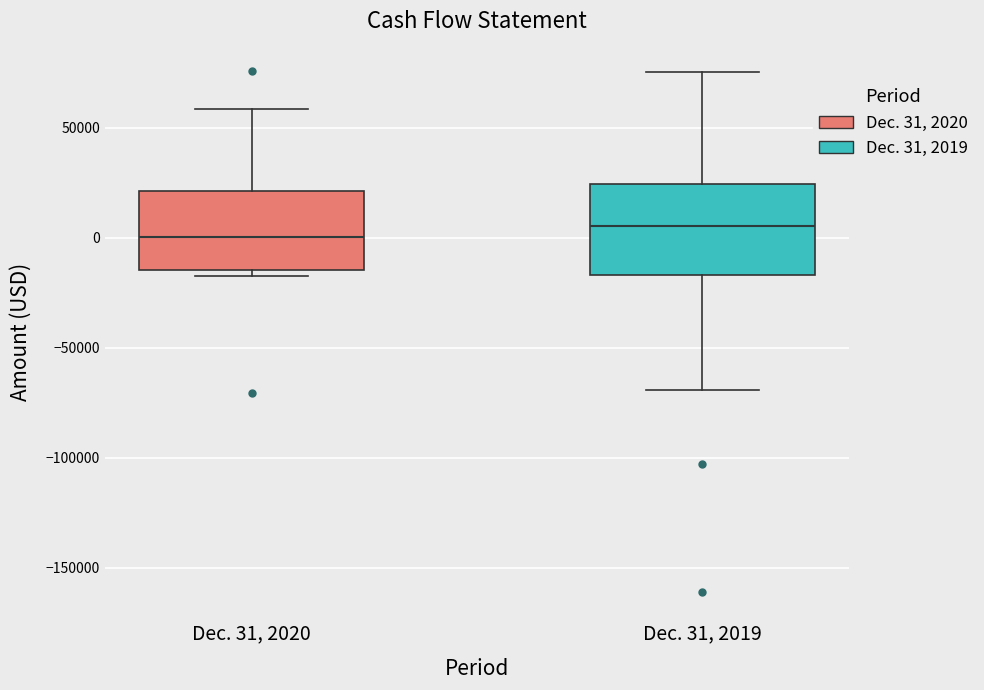

Where does the upper whisker of the box for Dec. 31, 2020 end on the y-axis? The values are not printed on the chart, so give them approximately, as read against the axis.

60000